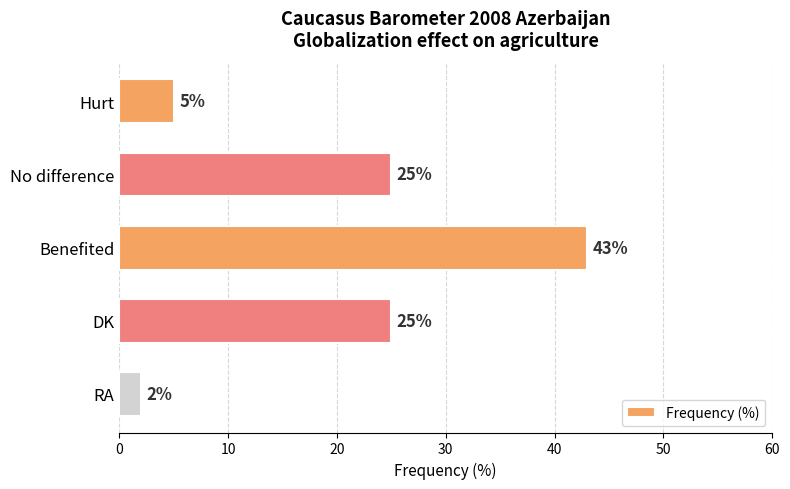

Between DK and Benefited, which is larger?

Benefited